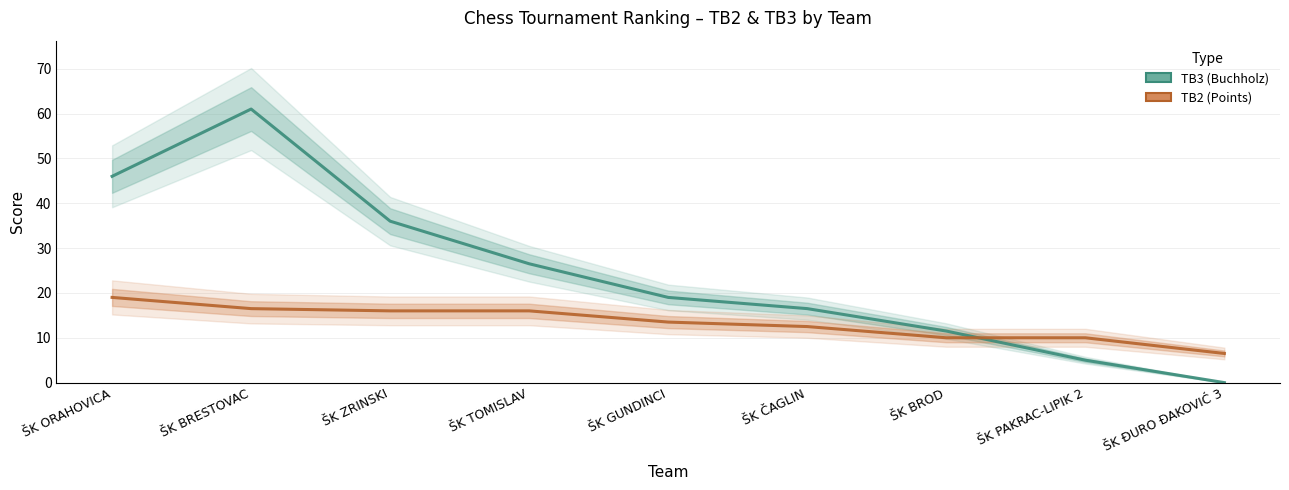

What is the label of the 1st point from the left?

ŠK ORAHOVICA